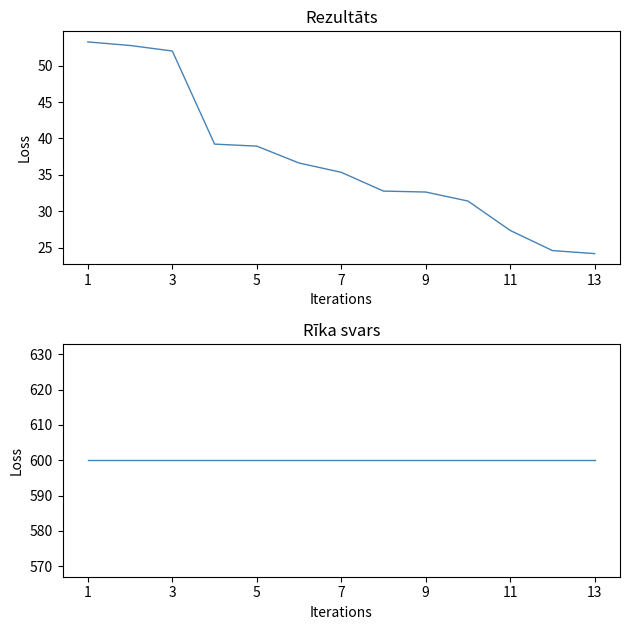

The Rīka svars series shows 1071.1 at 13. True or false?

False